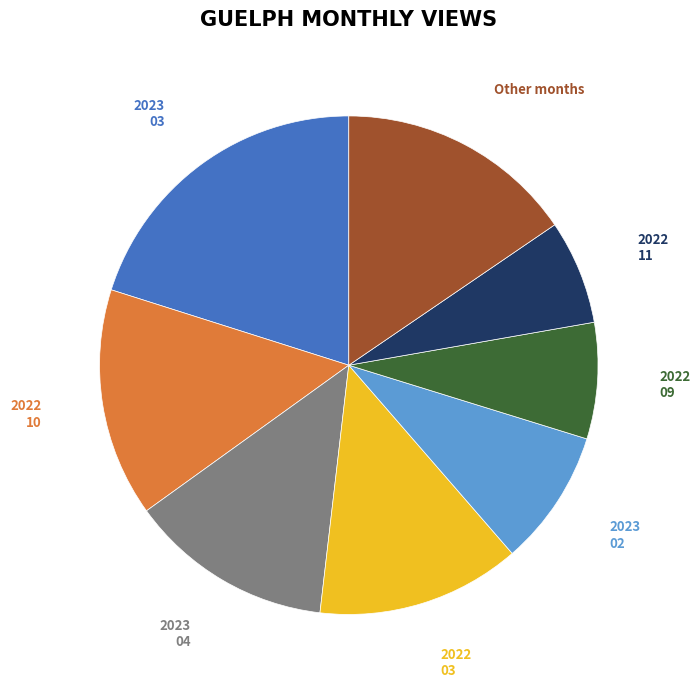

Does any single category account for the majority?

No